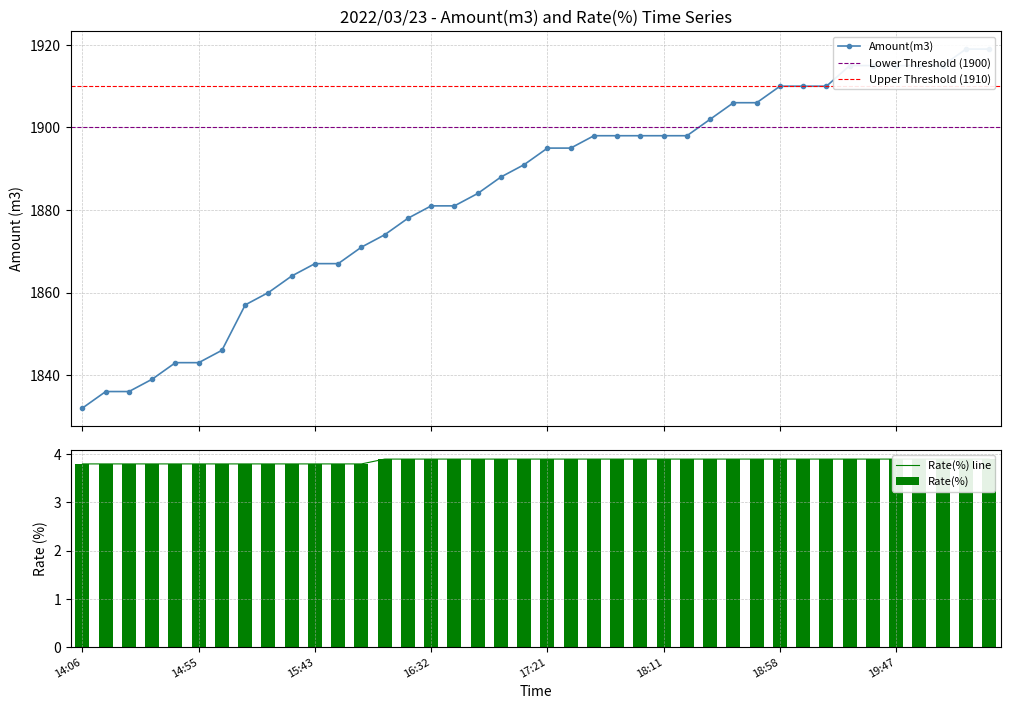

How many groups of bars are there?

40